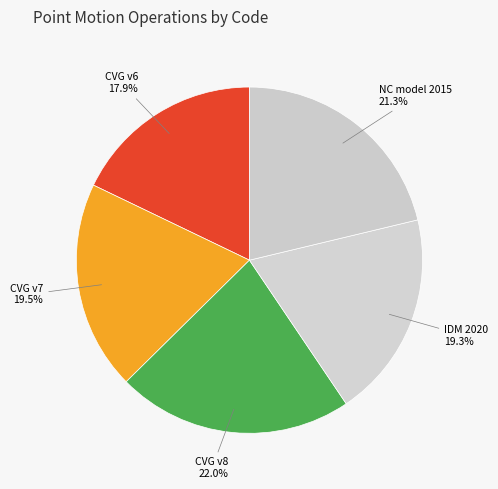

To the nearest percent, what is the average slice percentage?

20%